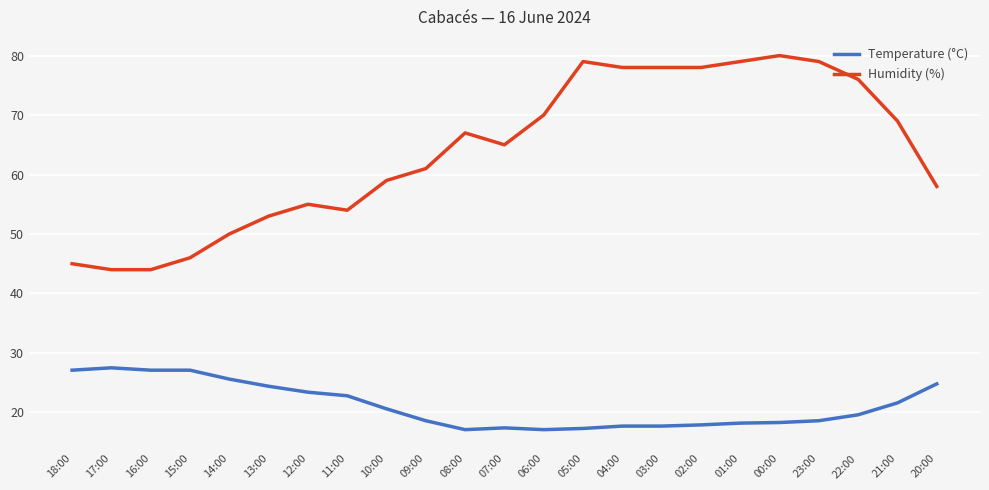

What is the difference between the highest and lowest values at 00:00?

61.7